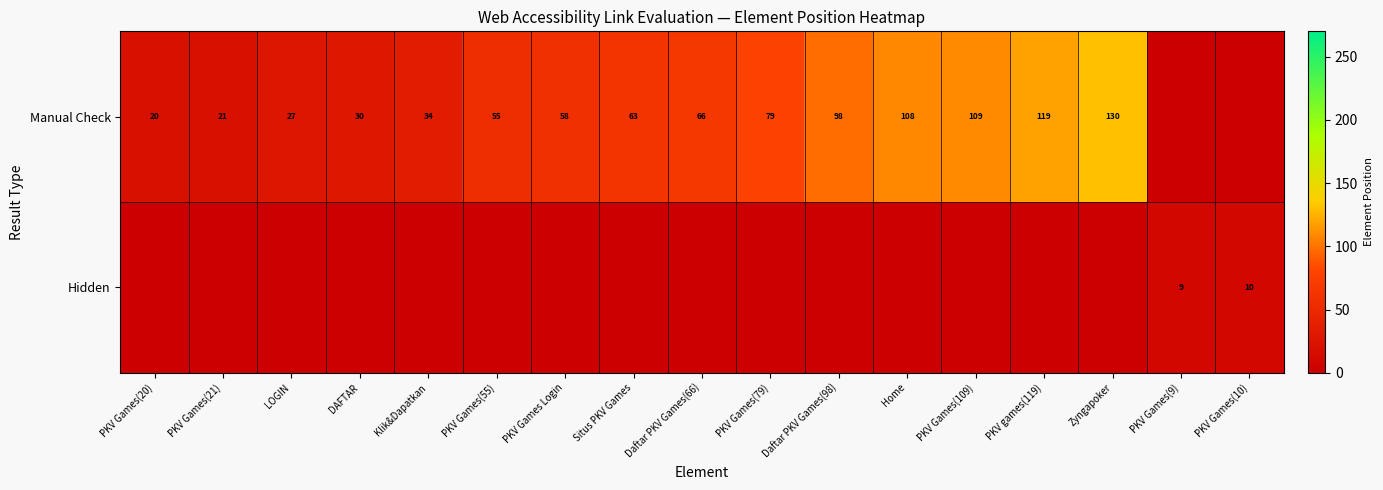

What is the difference between the Manual Check values at PKV Games Login and Zyngapoker?

72